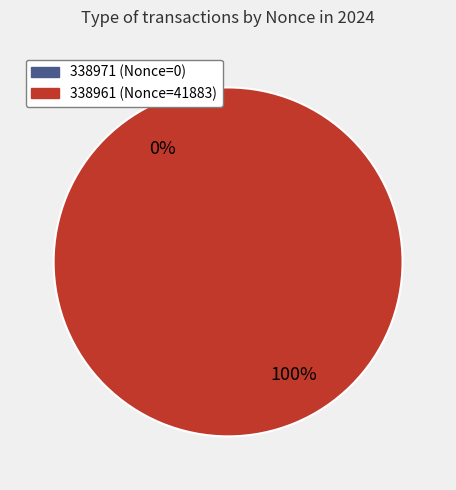

Rank the categories by value from lowest to highest.

338971, 338961